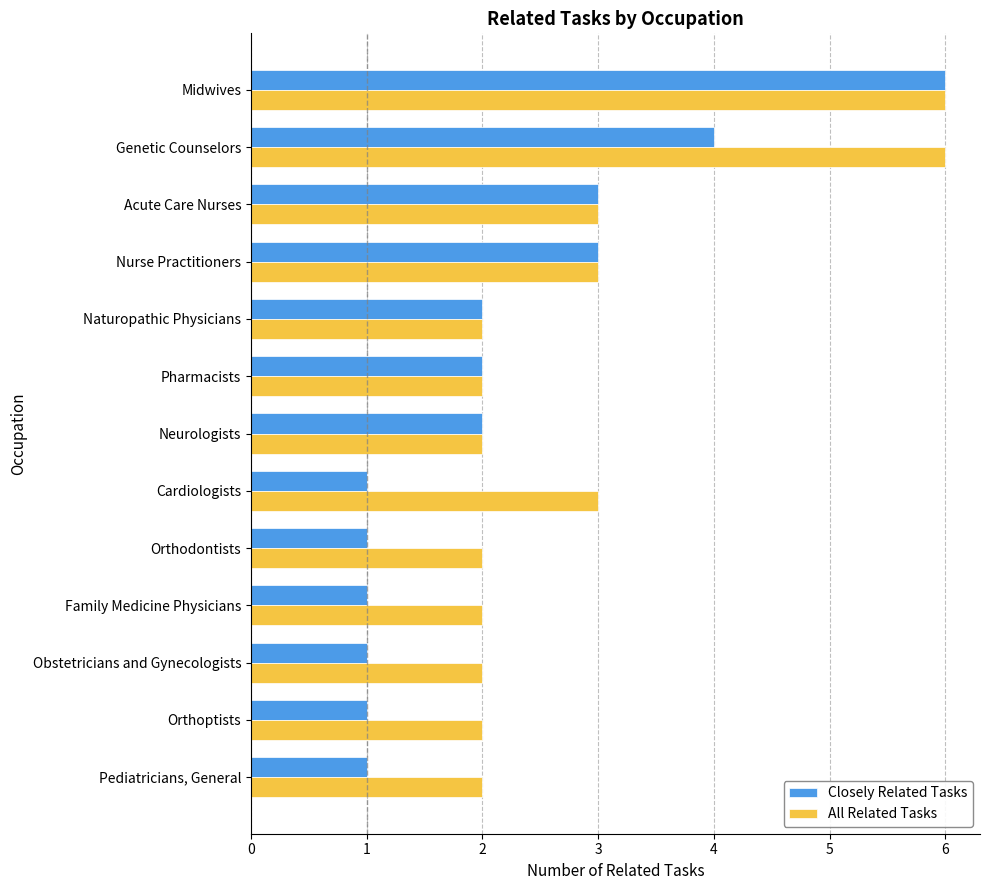

What is the sum of the All Related Tasks values at Acute Care Nurses and Nurse Practitioners?

6